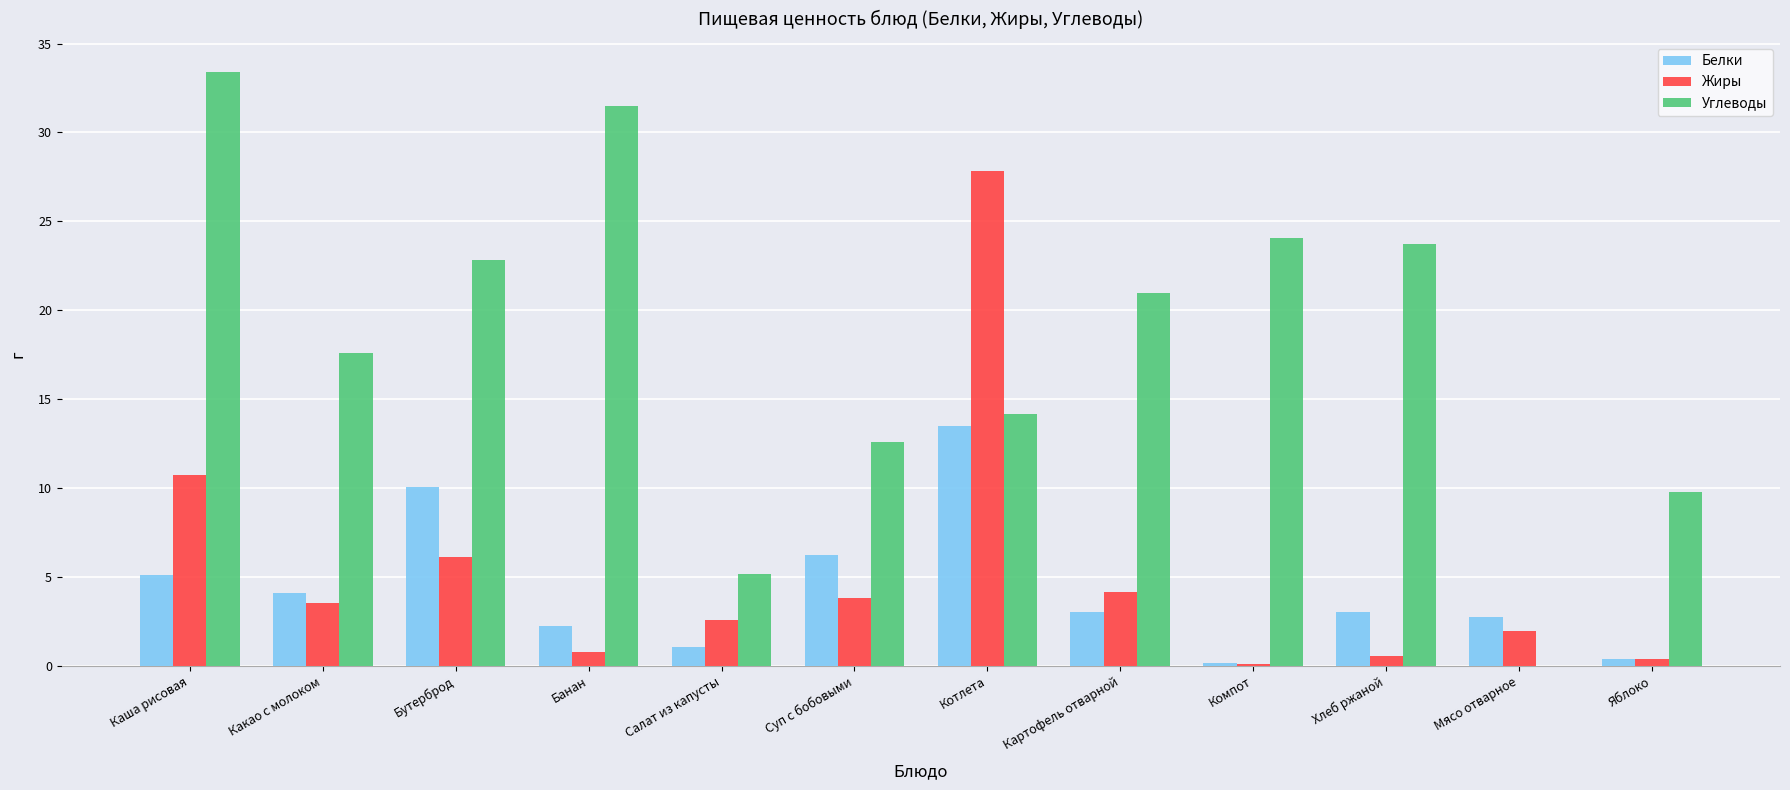

At which label is Жиры closest to 13?

Каша рисовая